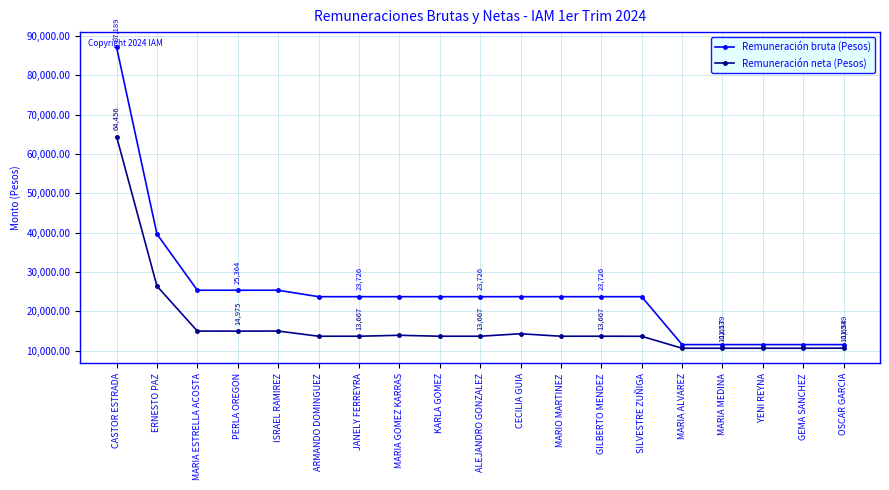

Rank the series by their average value, from highest to lowest.

Remuneración bruta (Pesos), Remuneración neta (Pesos)